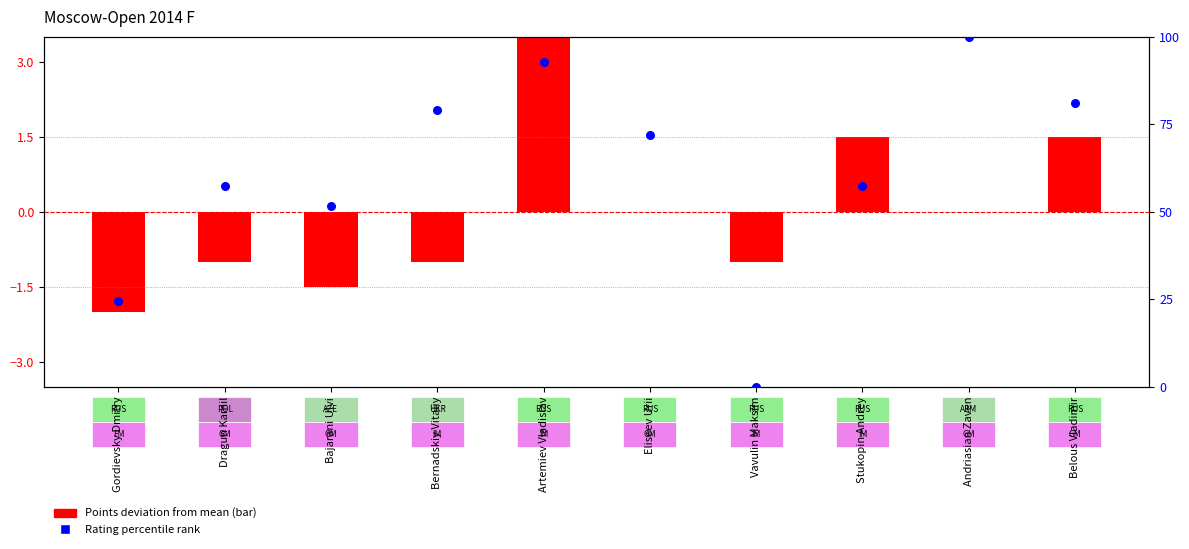

Which series has the largest total across all categories?

Rating percentile rank